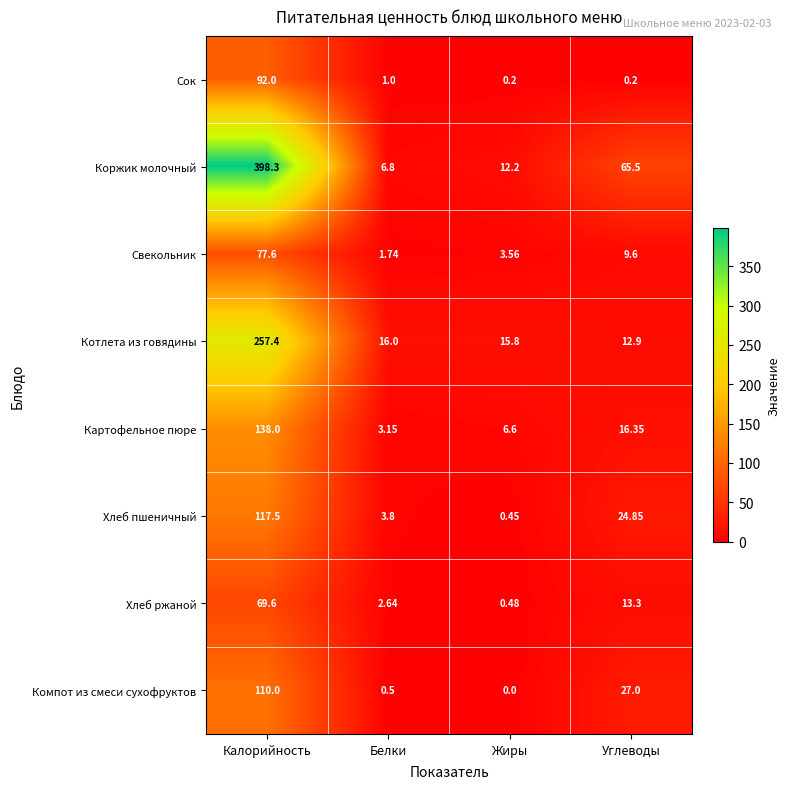

At which label is Компот из смеси сухофруктов closest to 55?

Углеводы